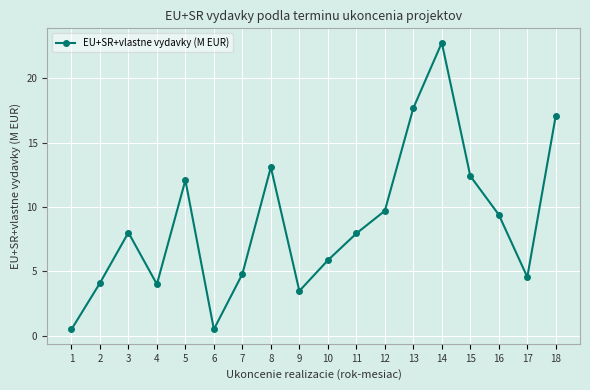

Approximately how many times larger is the value at 3 compared to 5?

0.7